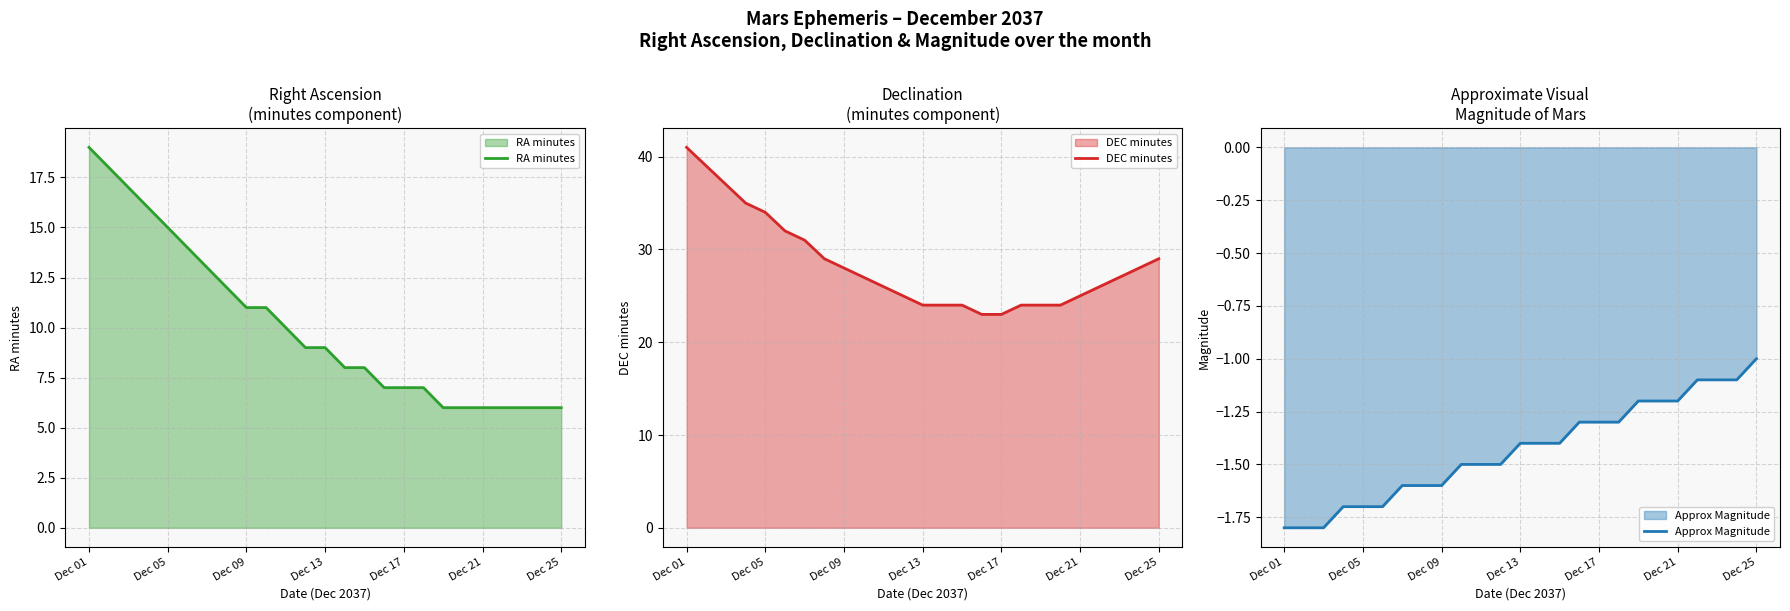

Between Dec 17 and Dec 25, which series saw the biggest shift?

DEC minutes